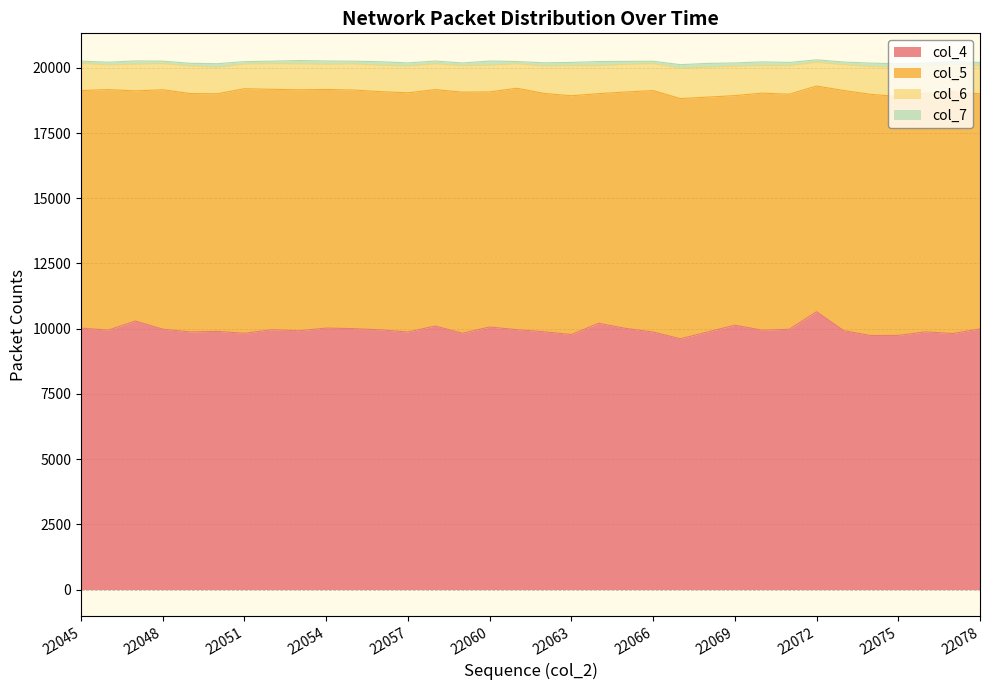

What is the highest value of the col_4 series?

10650